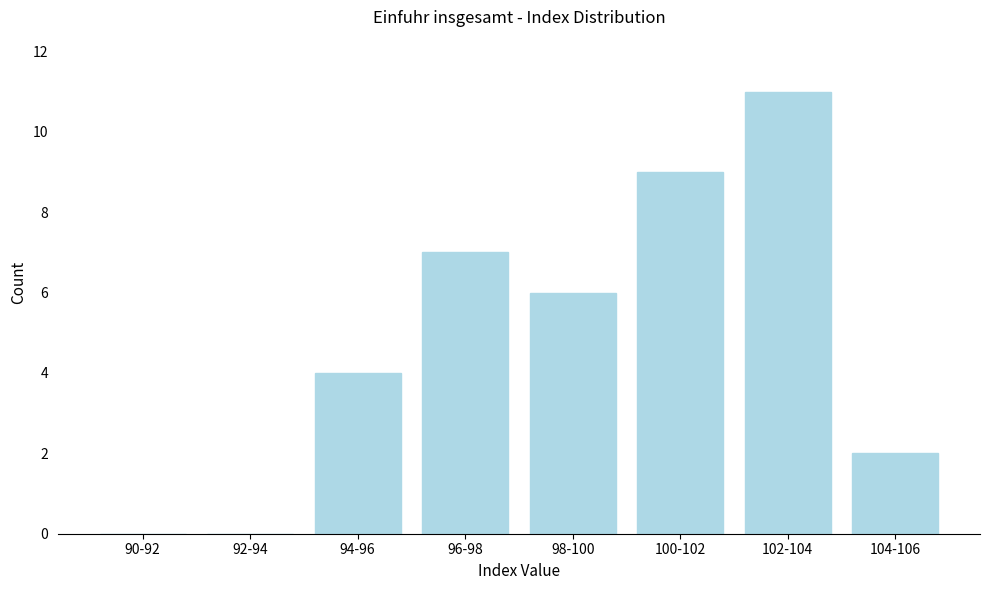

Reading left to right, what are all the values shown in this chart?

90-92=0	92-94=0	94-96=4	96-98=7	98-100=6	100-102=9	102-104=11	104-106=2